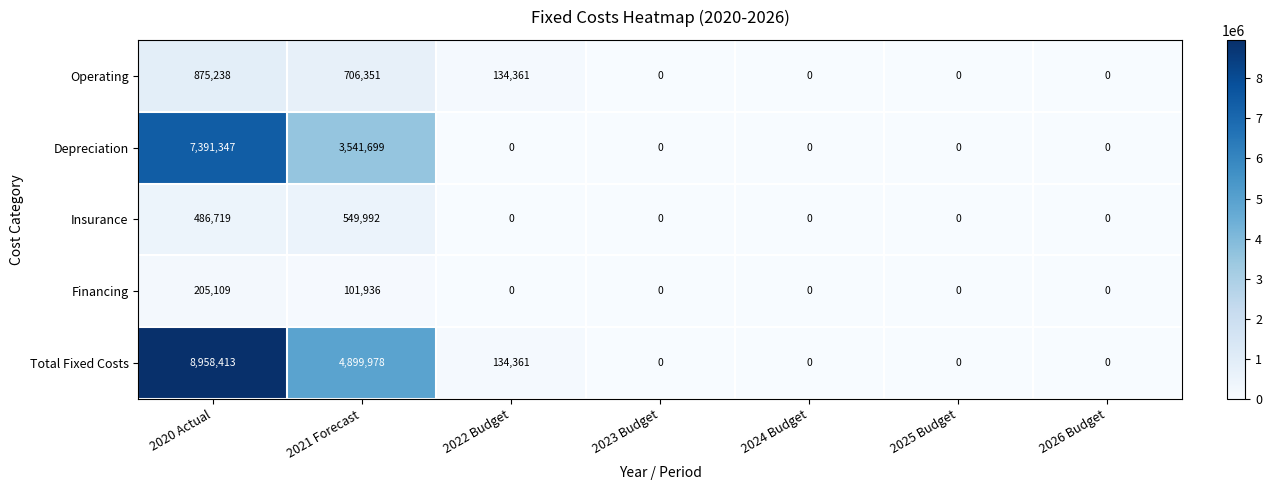

At 2021 Forecast, list the series in order from largest to smallest.

Total Fixed Costs, Depreciation, Operating, Insurance, Financing